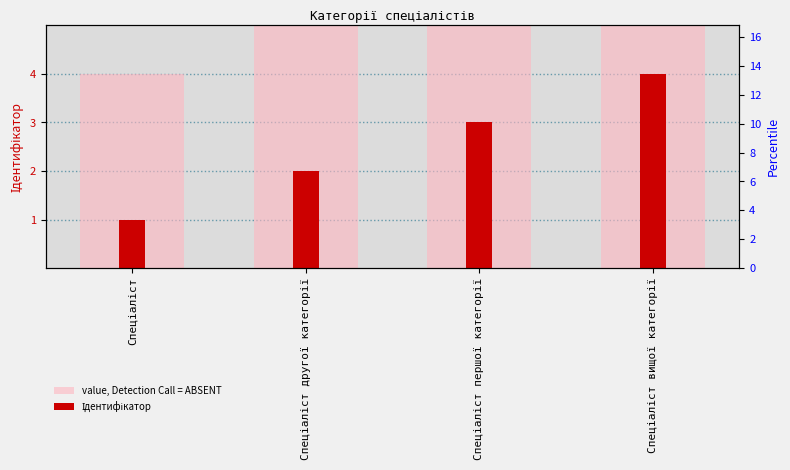

What is the value of the Ідентифікатор bar at the 1st from the left?

1